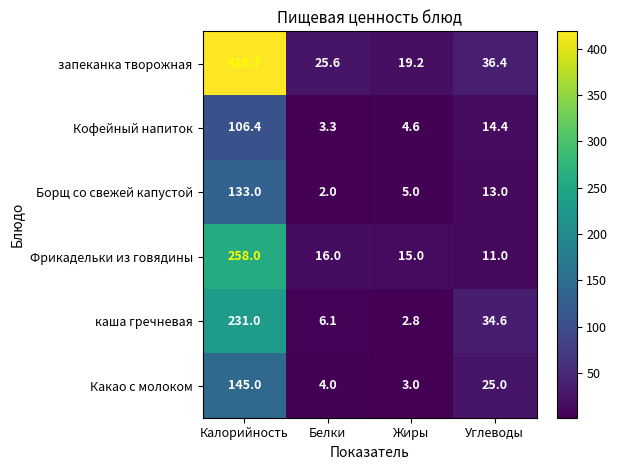

Where is Какао с молоком nearest to the value 74?

Углеводы